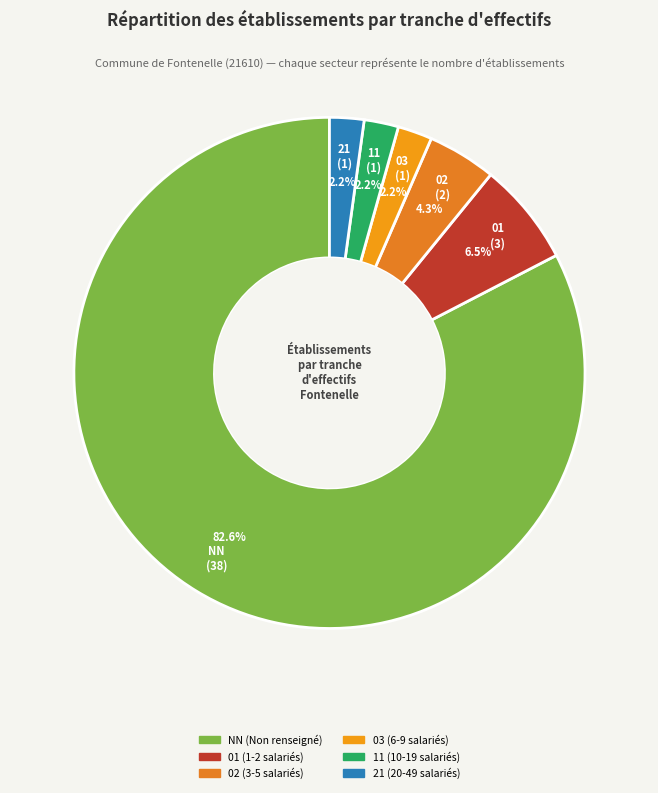

What percentage is NOT represented by 01?

93.5%